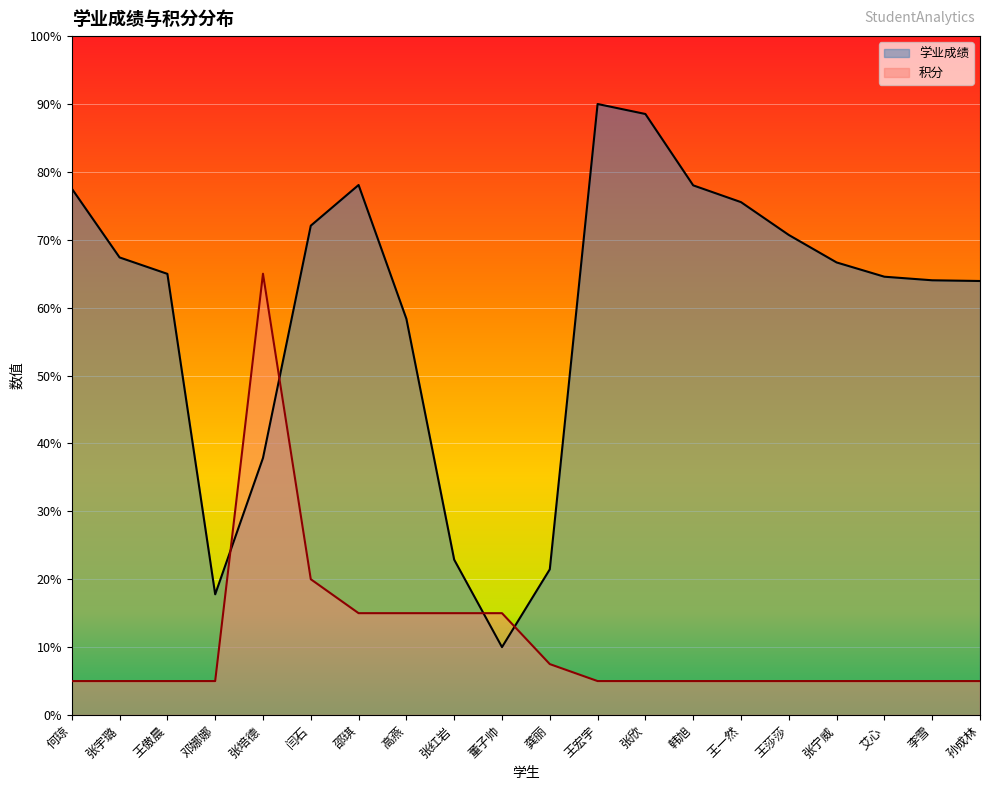

Between which two adjacent categories do 学业成绩 and 积分 first intersect?

邓娜娜 and 张培德